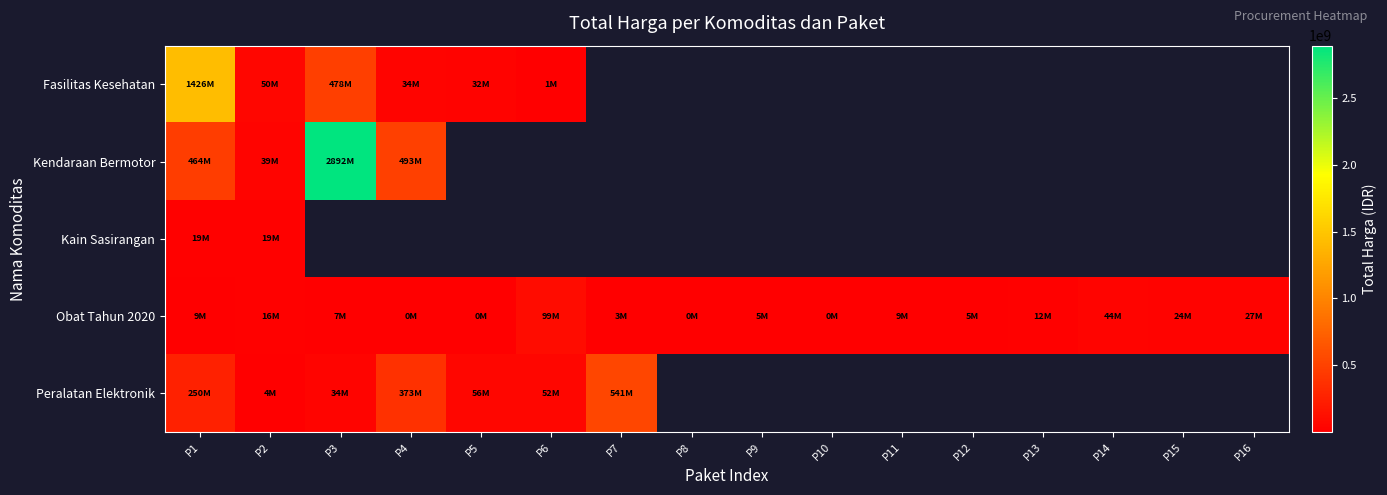

What is the minimum value for Kain Sasirangan?

18900000.0